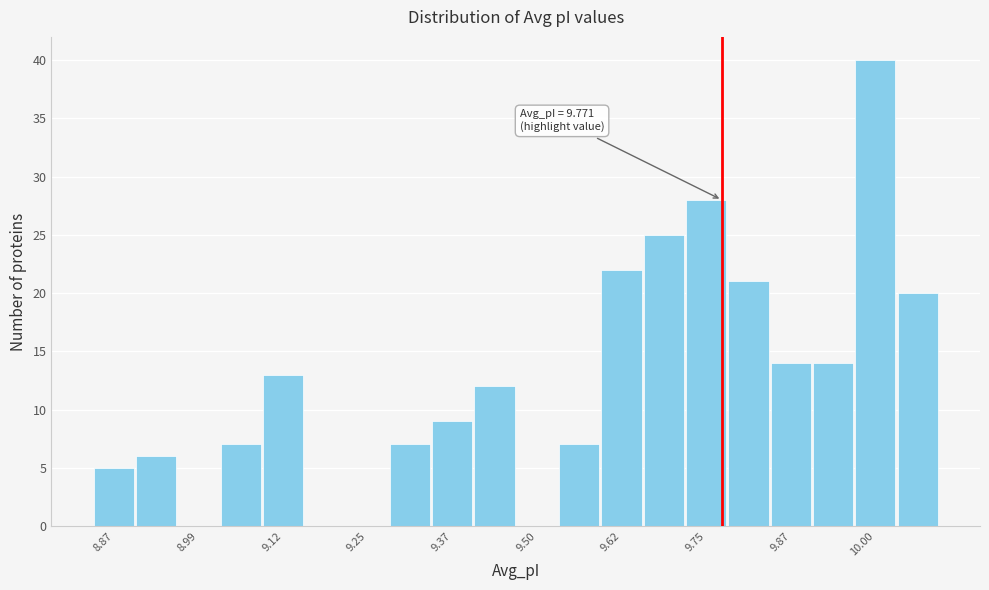

Around what value on the x-axis is the tallest bar? Give the approximate position of its centre, as read against the axis.

10.00